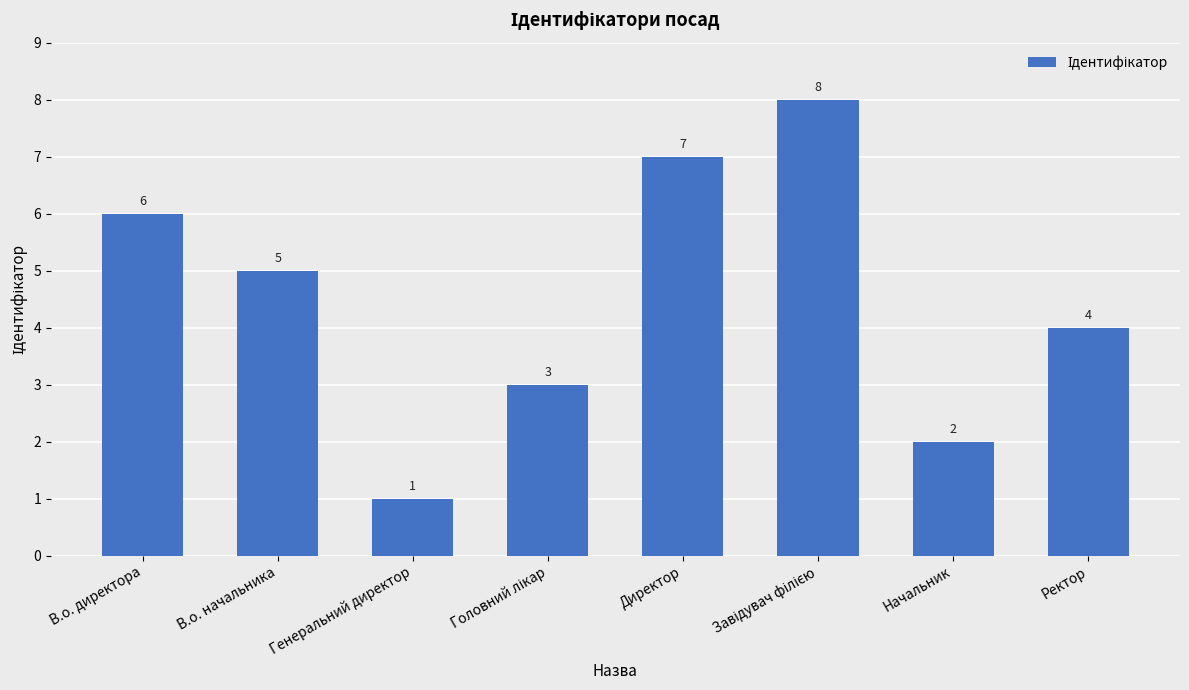

What is the maximum value shown in the chart?

8